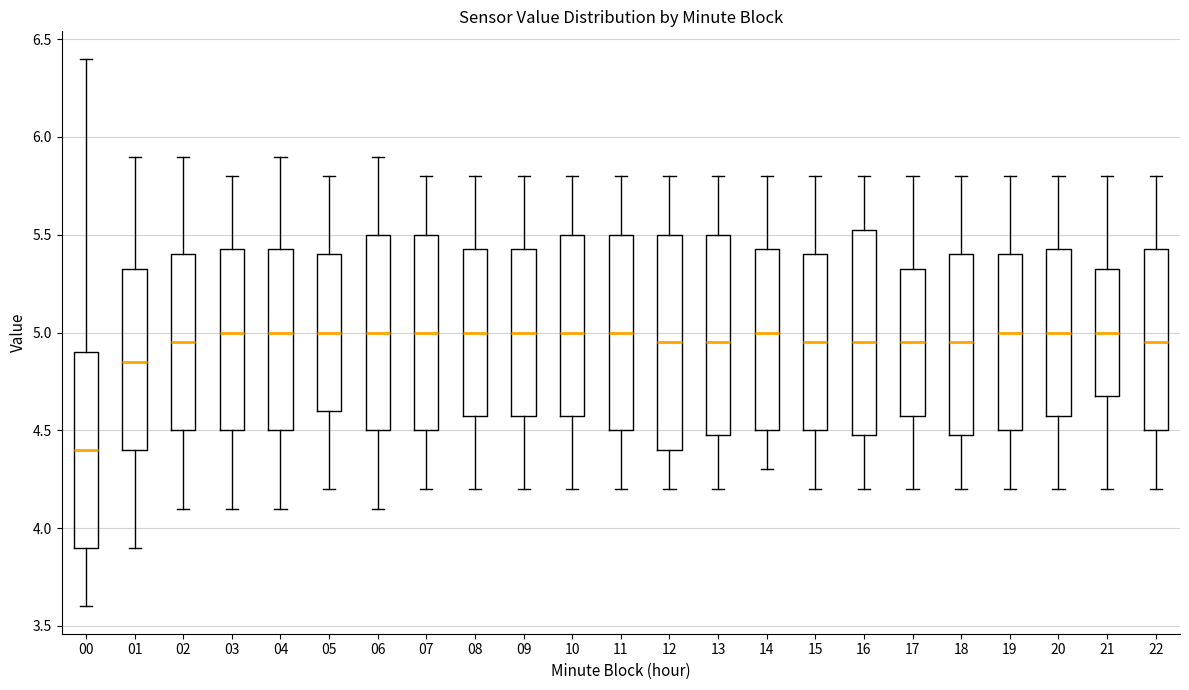

Where is the lower edge of the box at x = 22 on the y-axis? The values are not printed on the chart, so give them approximately, as read against the axis.

4.50